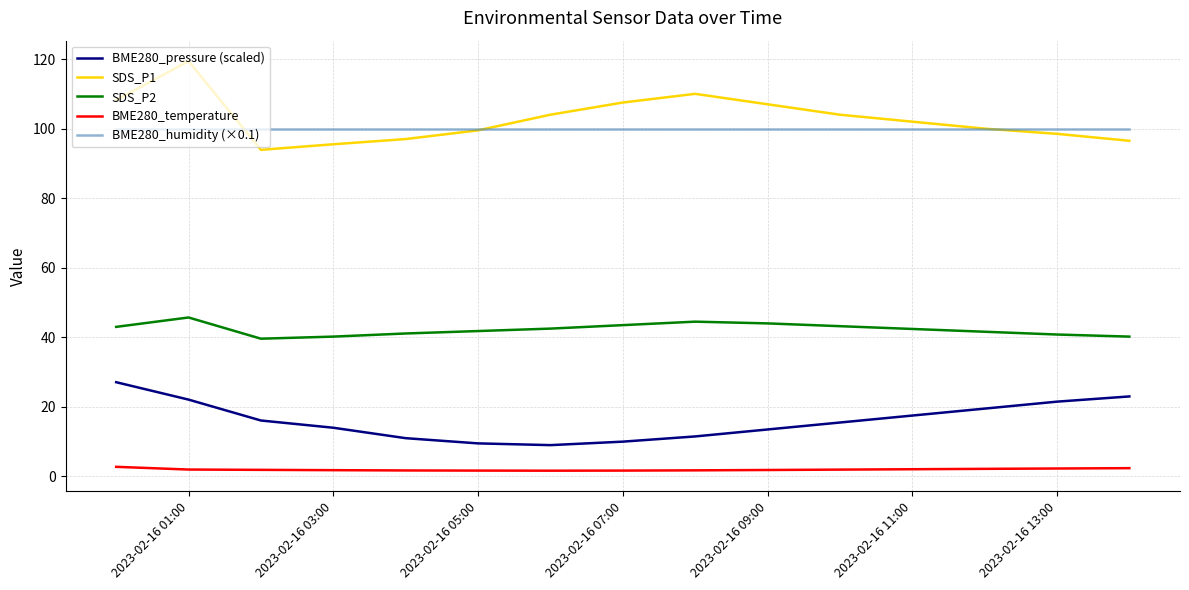

What is the minimum value for SDS_P1?

93.9